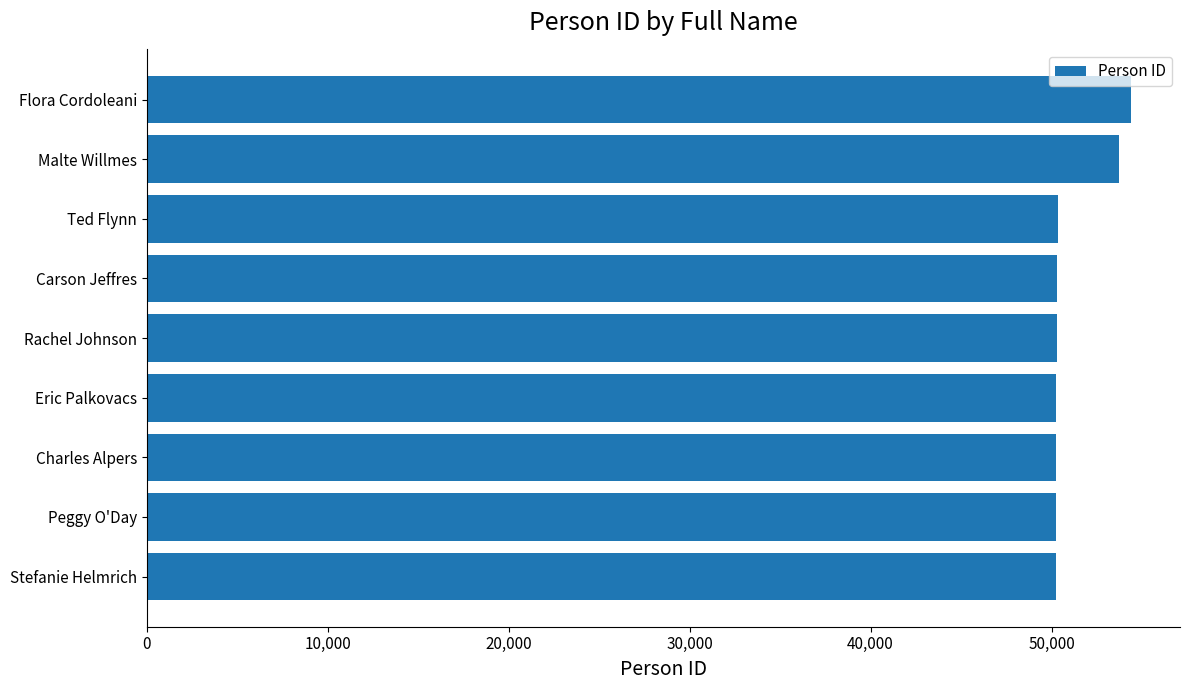

What is the difference between the second highest and minimum values?

3495